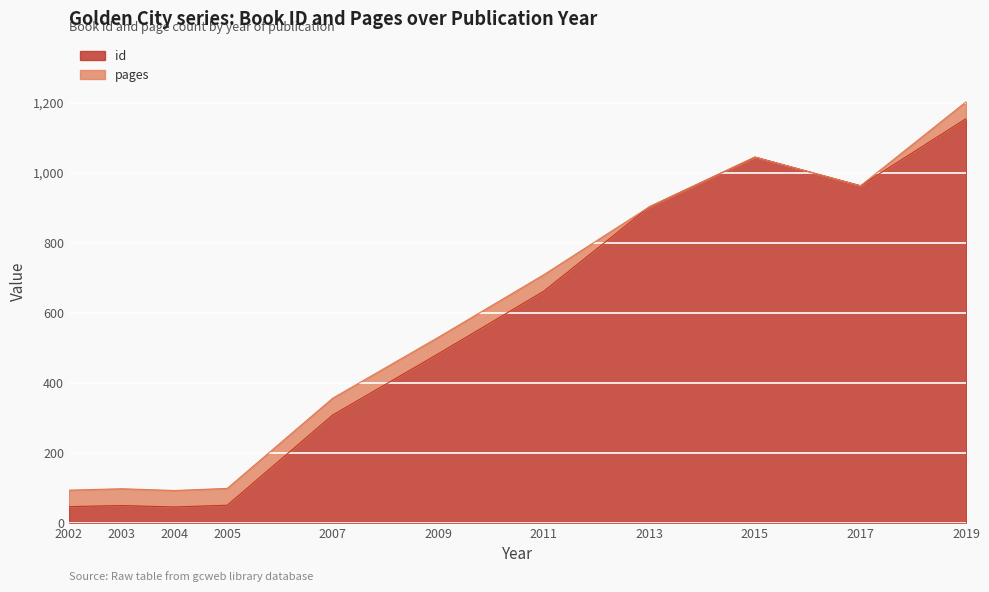

Reading right to left, what are all the values shown in this chart?

2019=1155	2017=963	2015=1045	2013=903	2011=662	2009=483	2007=308	2005=50	2004=45	2003=49	2002=46